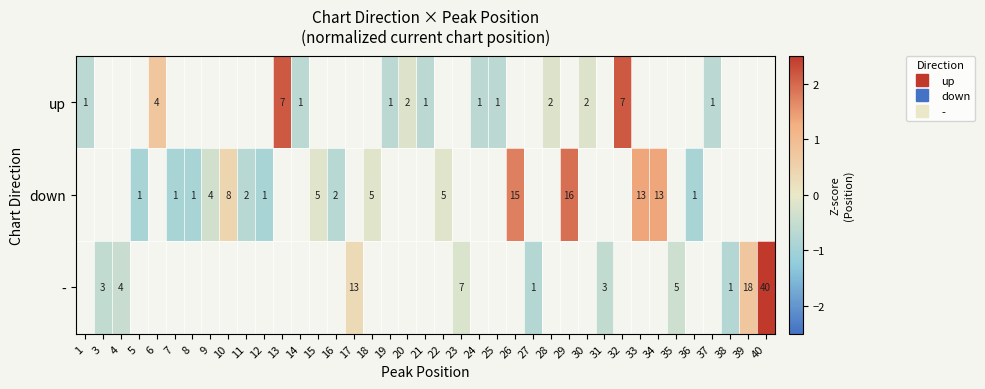

True or false: down has a value of -0.2 at 22.

True